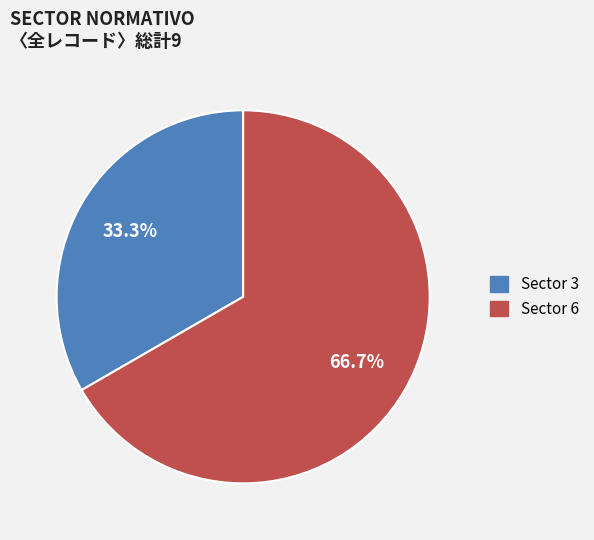

Is there a majority slice in this chart?

Yes